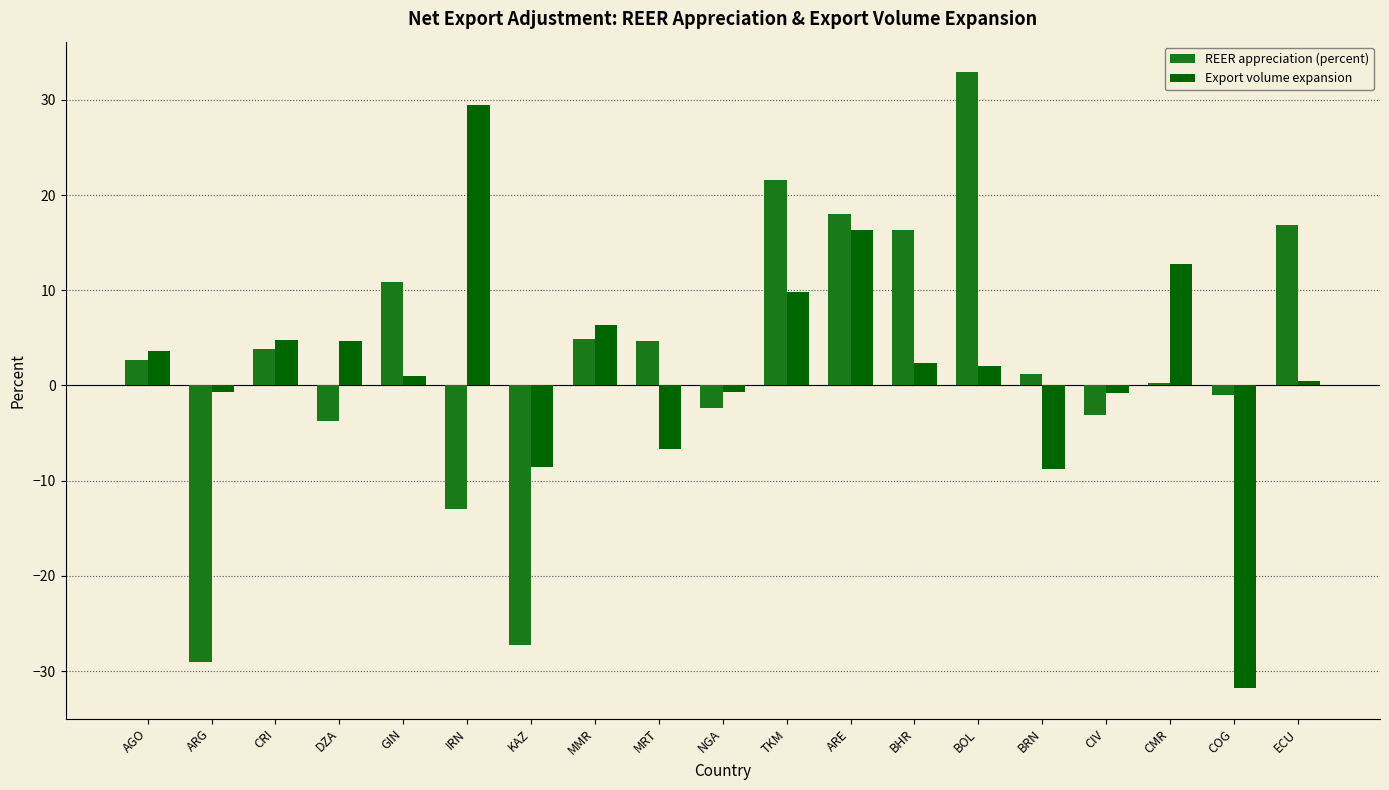

What are all the series names shown in the legend?

REER appreciation (percent), Export volume expansion